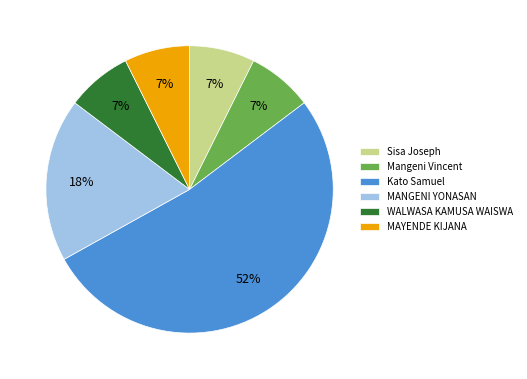

Combined, do Kato Samuel and MANGENI YONASAN account for over 50%?

Yes